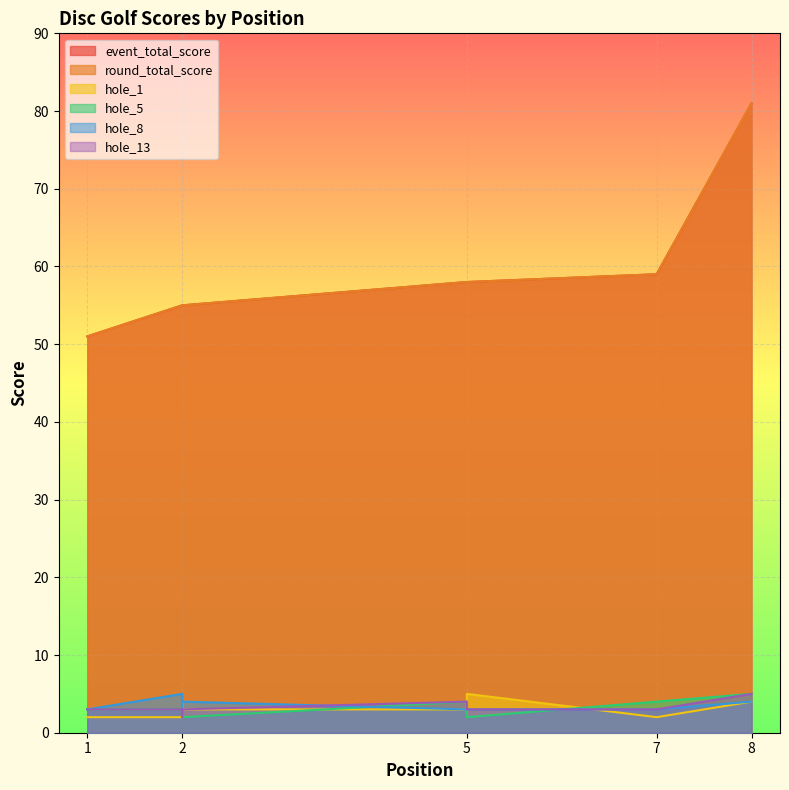

True or false: round_total_score has more than 0 points higher than both neighbors.

False